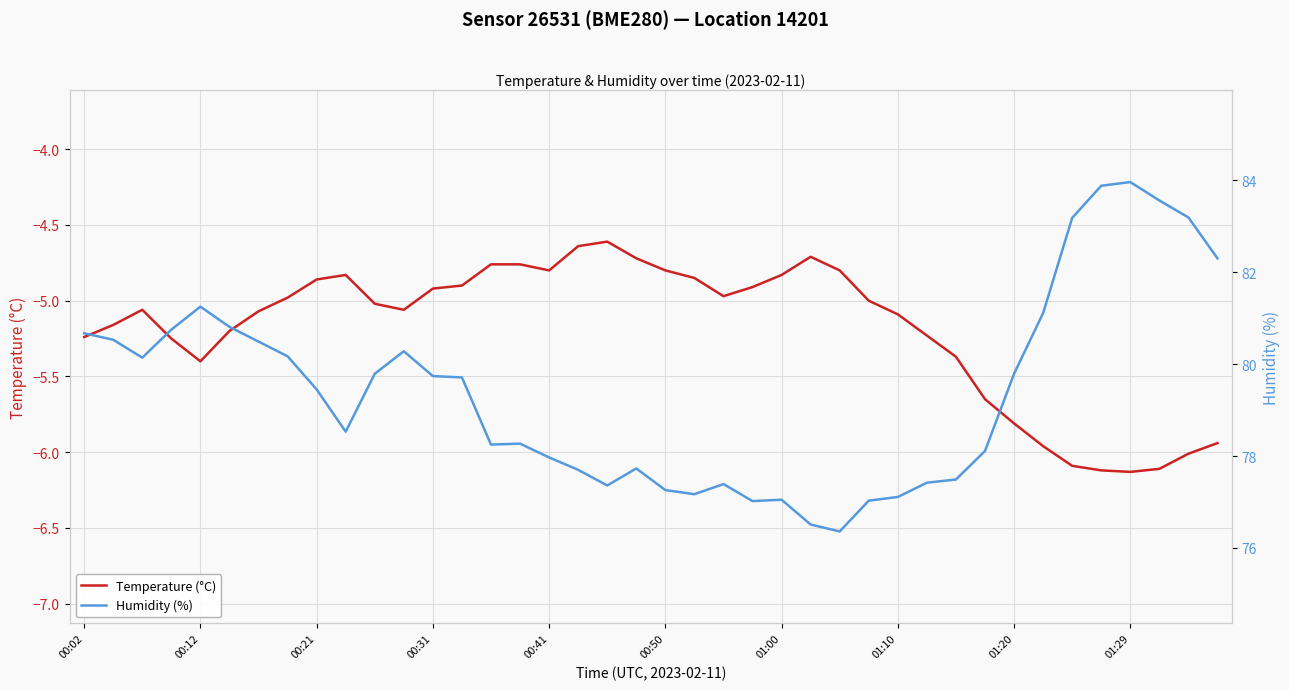

The Humidity (%) series shows 24.3 at 19. True or false?

False